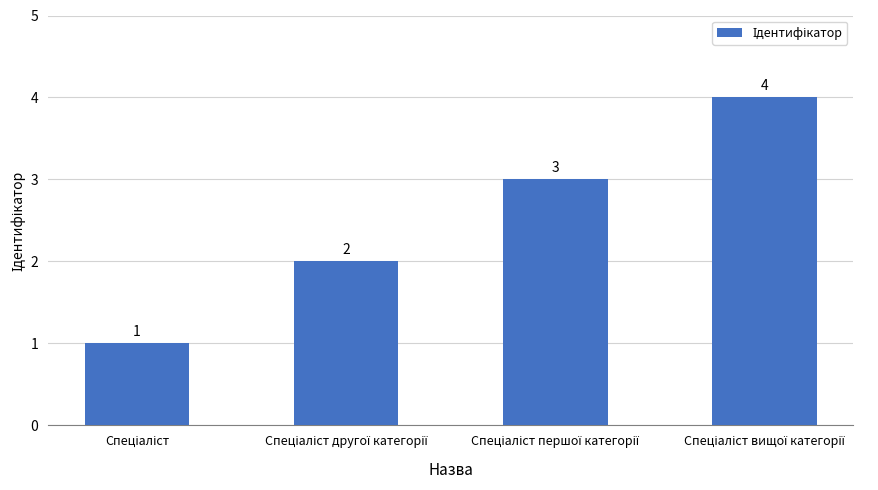

Reading left to right, what are all the values shown in this chart?

1	2	3	4